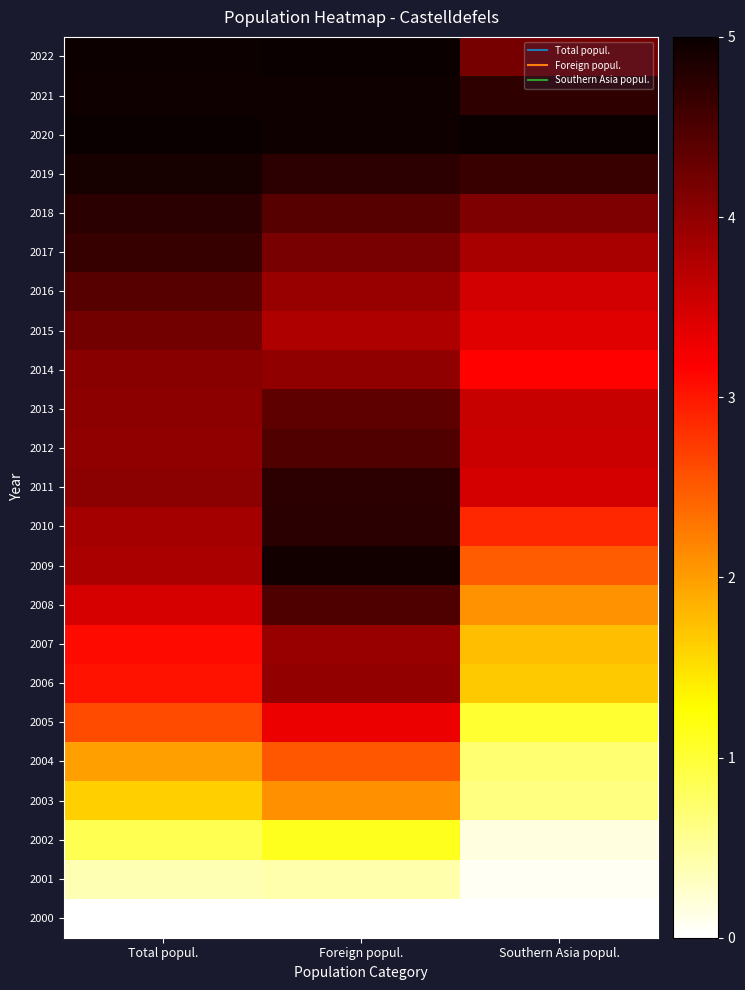

At which category does the chart reach its minimum across all series?

Total popul.